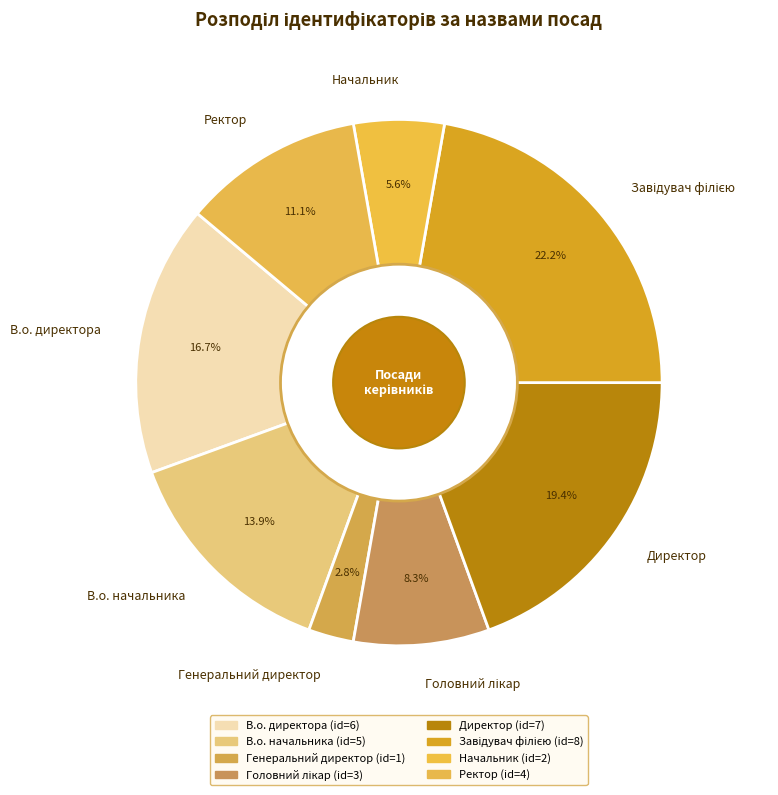

Between В.о. начальника and Генеральний директор, which is larger?

В.о. начальника